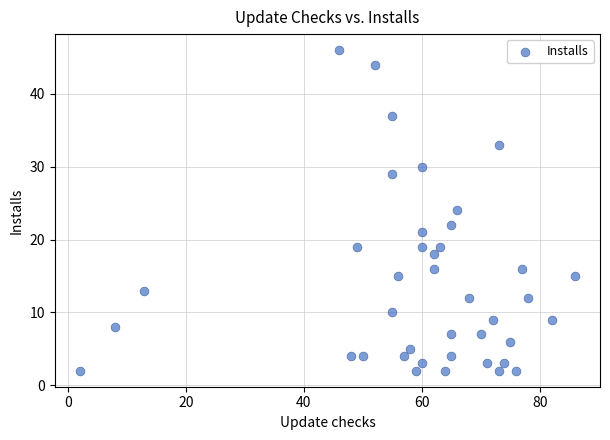

How many data points are displayed?

40